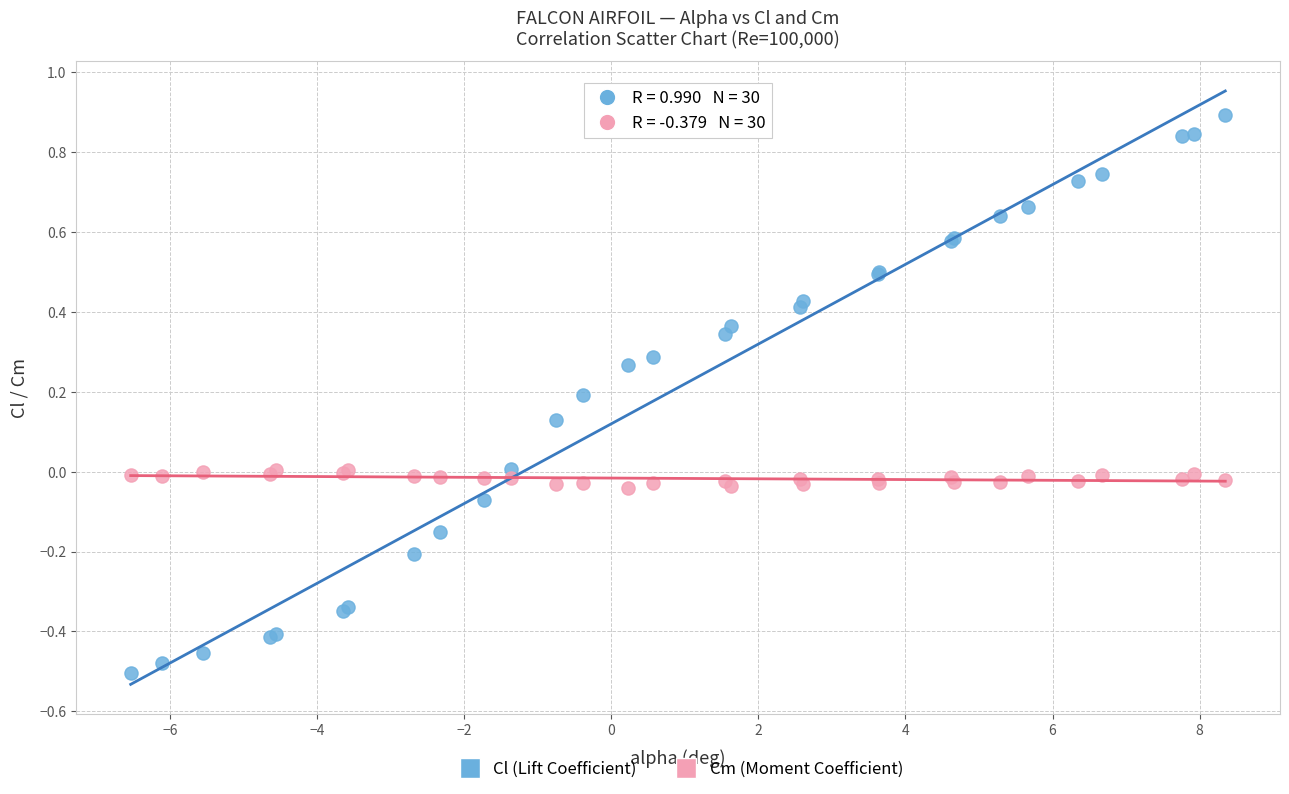

Which series reaches the minimum Y coordinate?

Cl (Lift Coefficient)